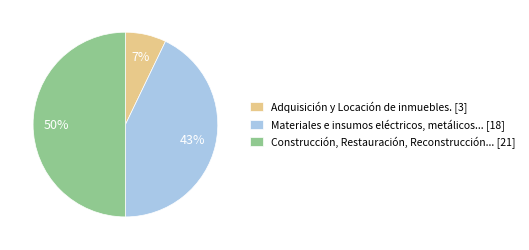

To the nearest percent, what percentage of the pie is Adquisición y Locación de inmuebles. [3]?

7%